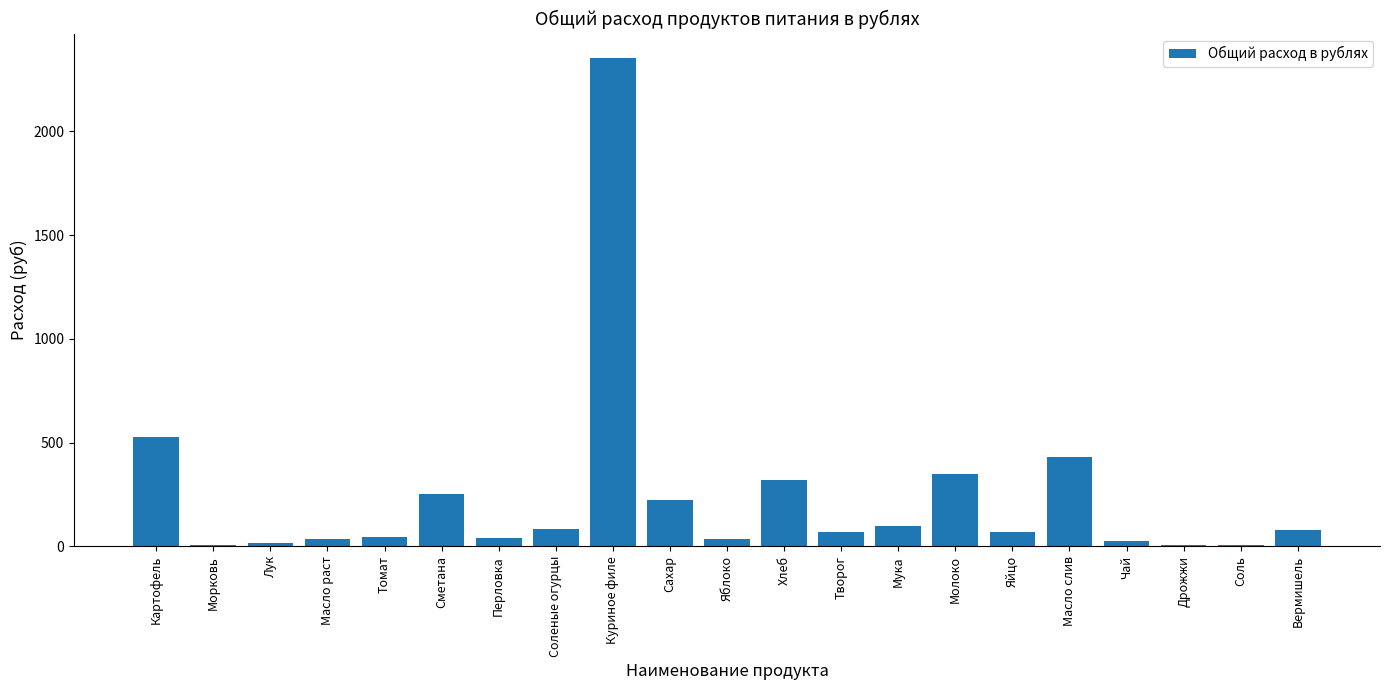

What is the sum of all values?

5077.6